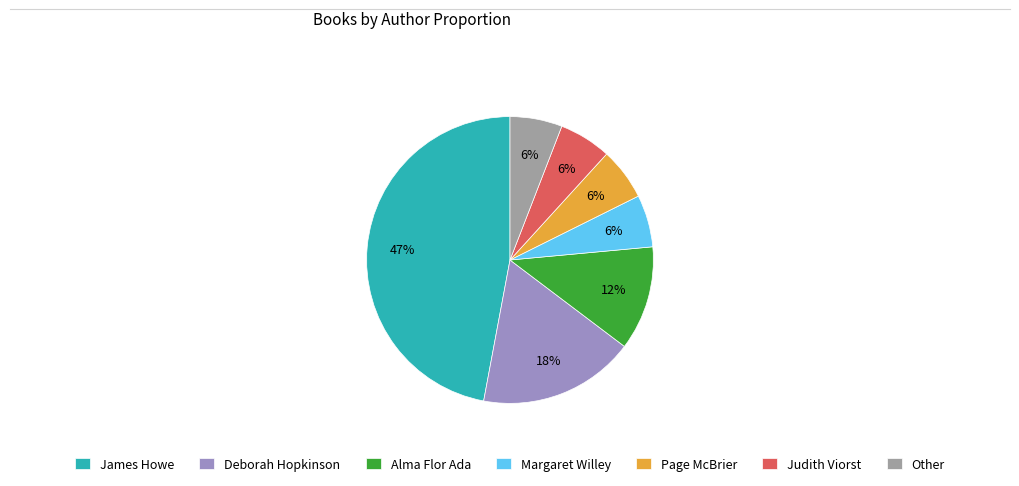

Does any single category account for the majority?

No